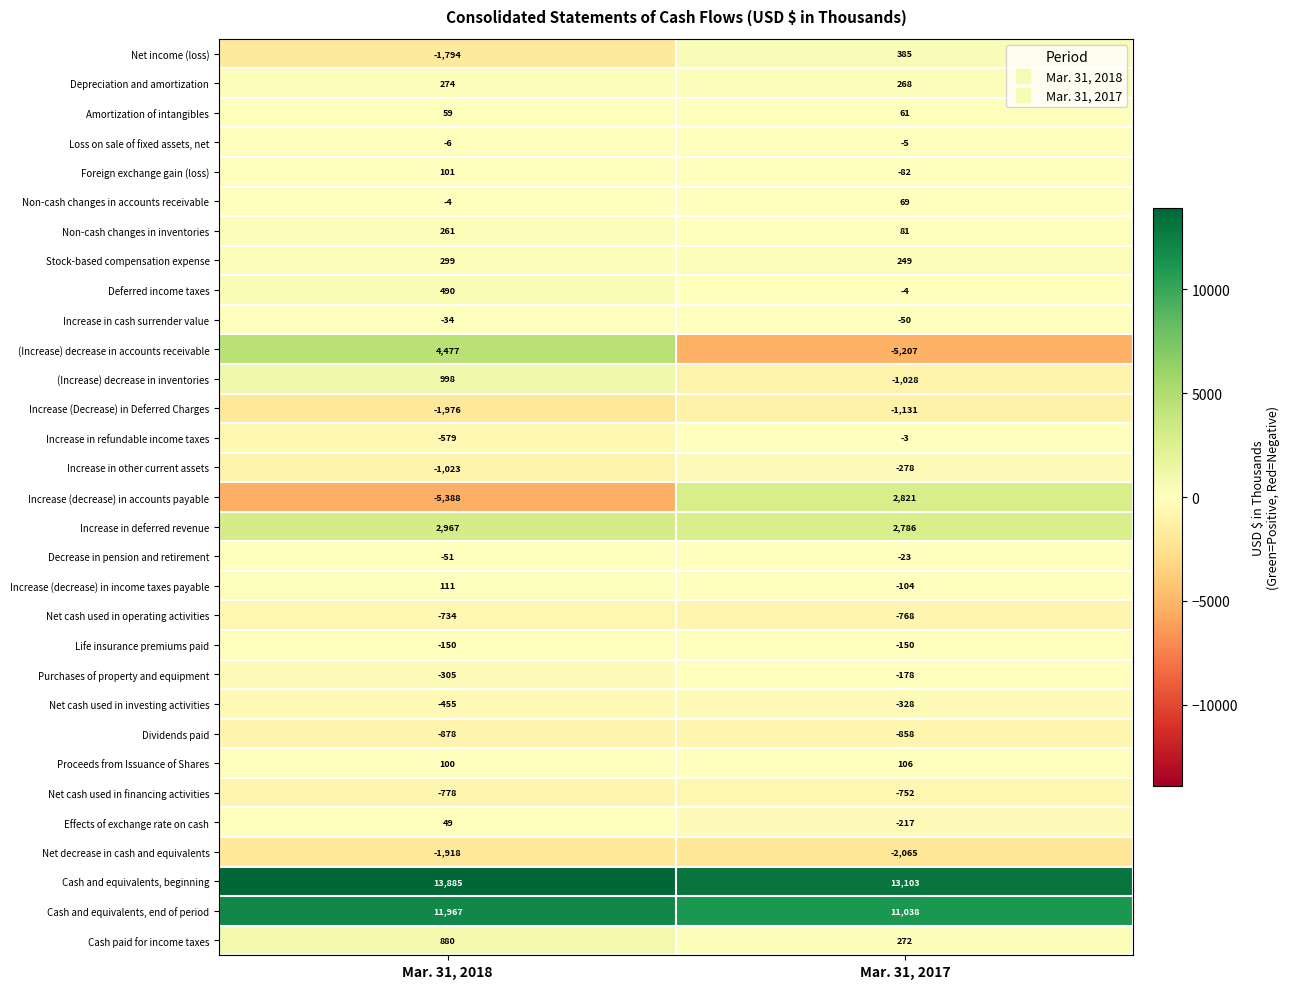

What value does the Loss on sale of fixed assets, net series have at Mar. 31, 2018?

-6